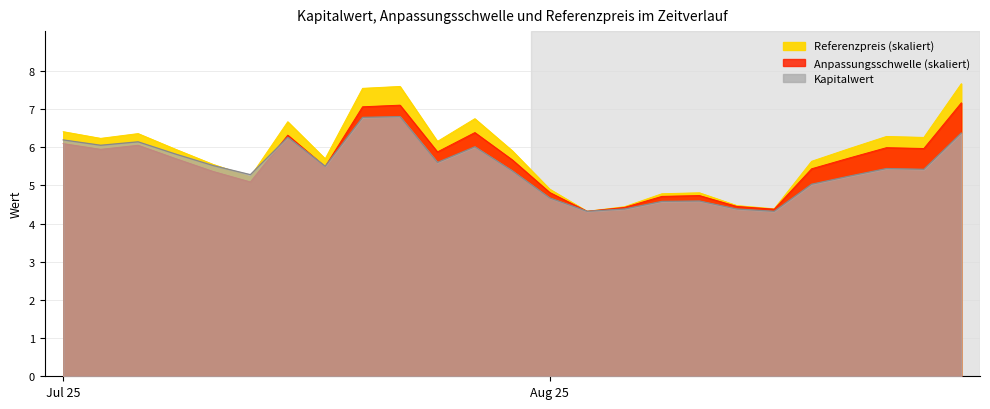

At how many categories does at least one series exceed 5?

18